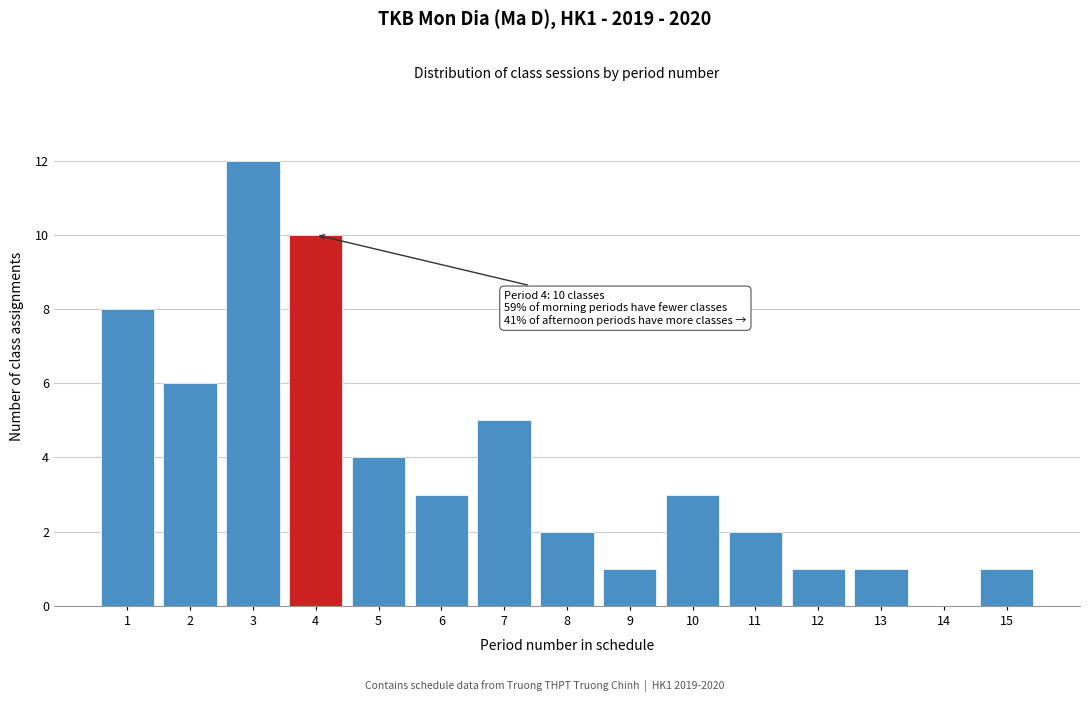

Reading right to left, what are all the values shown in this chart?

15=1	14=0	13=1	12=1	11=2	10=3	9=1	8=2	7=5	6=3	5=4	4=10	3=12	2=6	1=8